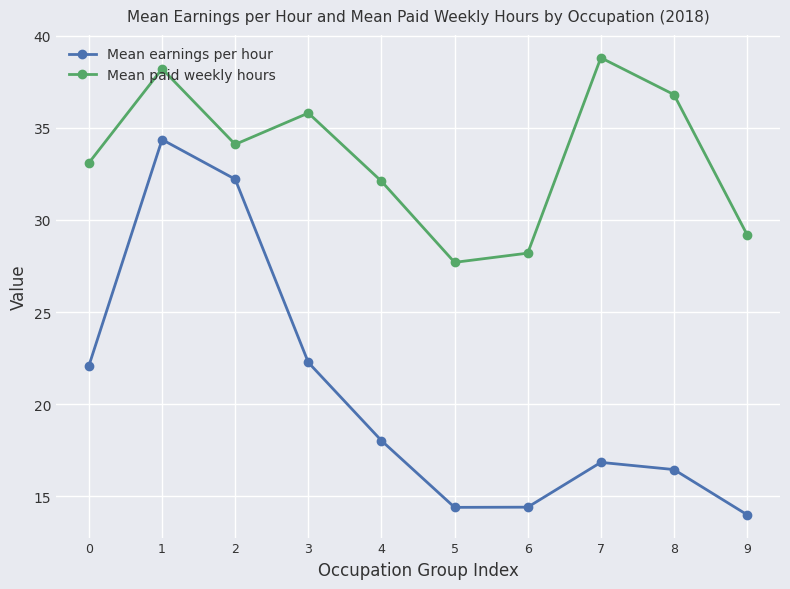

Which category has the lowest value across all series?

9